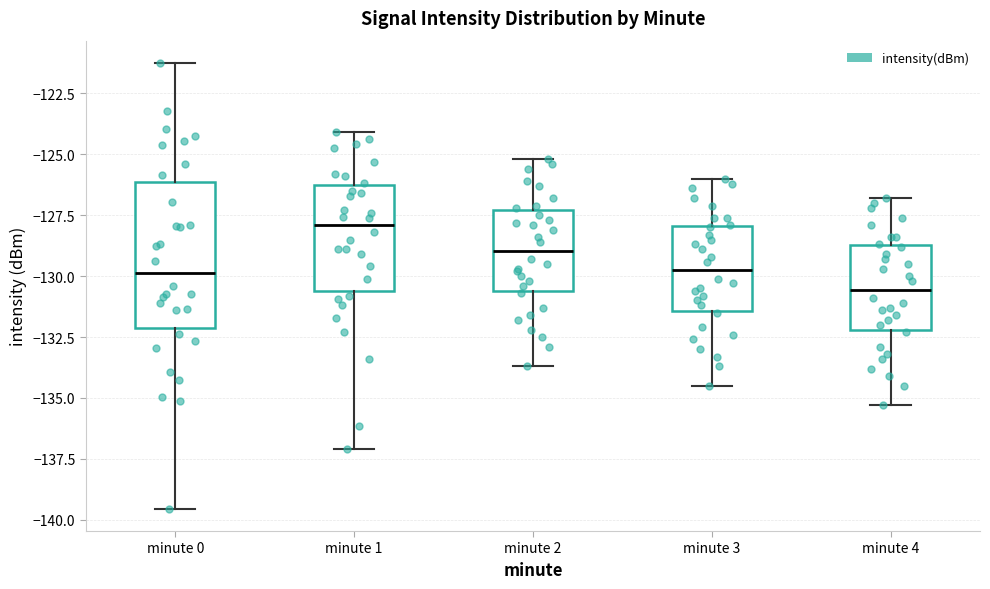

Reading left to right, read every box against the y-axis: the position of its median line, the range the box covers, and the ends of its whiskers. The values are not printed on the chart, so give them approximately, as read against the axis.

minute 0: median -130.0, box -132.0 to -126.0, whiskers -139.5 to -121.0
minute 1: median -128.0, box -130.5 to -126.0, whiskers -137.0 to -124.0
minute 2: median -129.0, box -130.5 to -127.5, whiskers -133.5 to -125.0
minute 3: median -129.5, box -131.5 to -128.0, whiskers -134.5 to -126.0
minute 4: median -130.5, box -132.0 to -128.5, whiskers -135.5 to -127.0